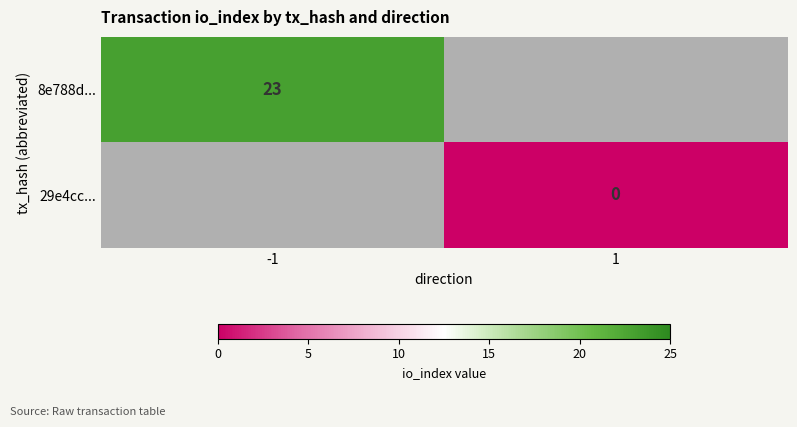

The 8e788d... series shows 23 at -1. True or false?

True